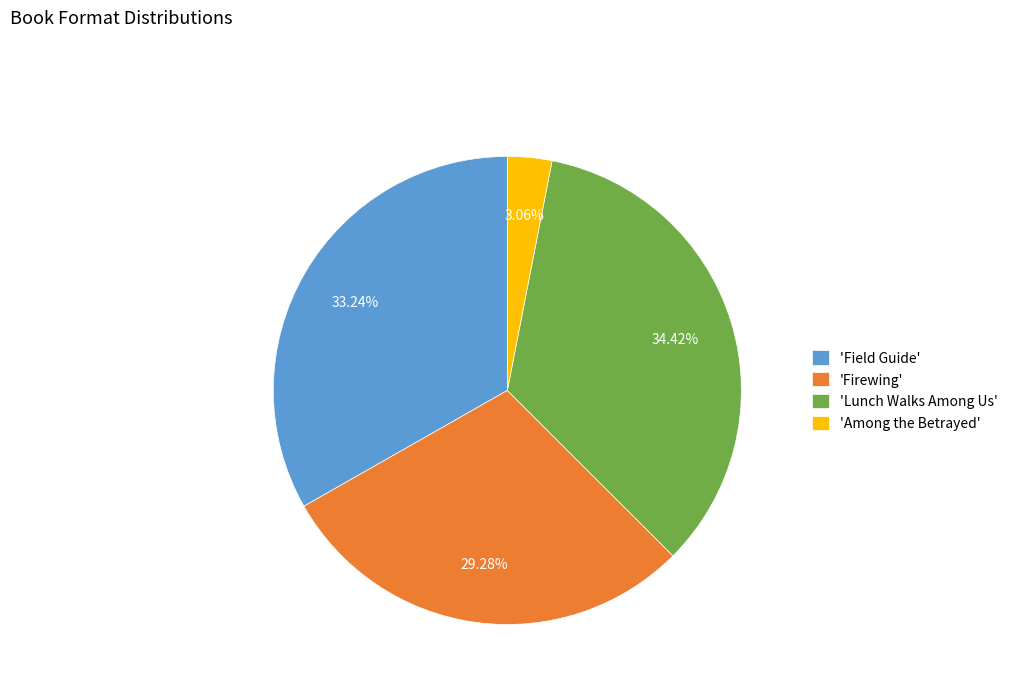

How many slices are in this pie chart?

4